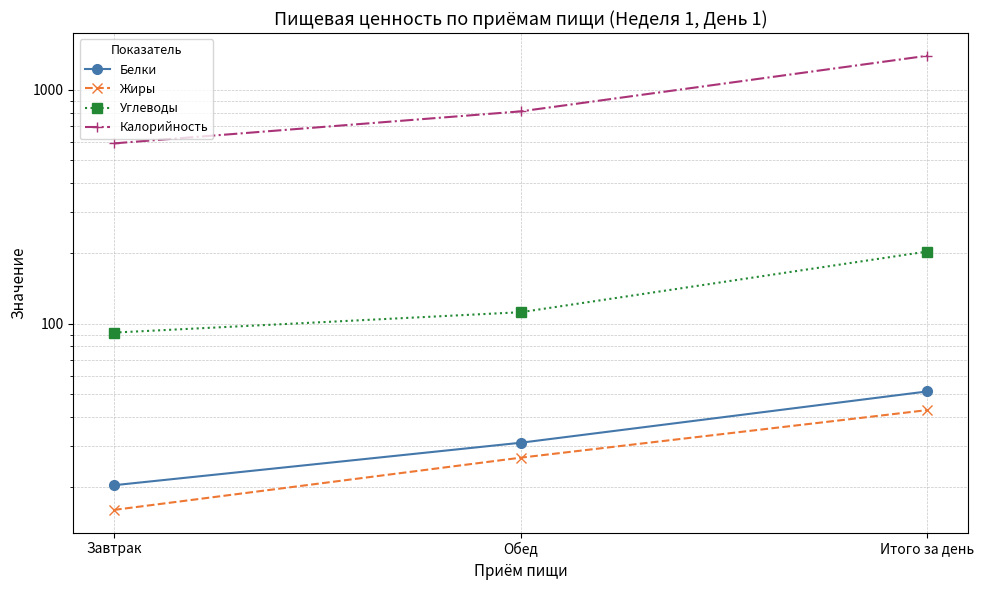

What are all the series names shown in the legend?

Белки, Жиры, Углеводы, Калорийность